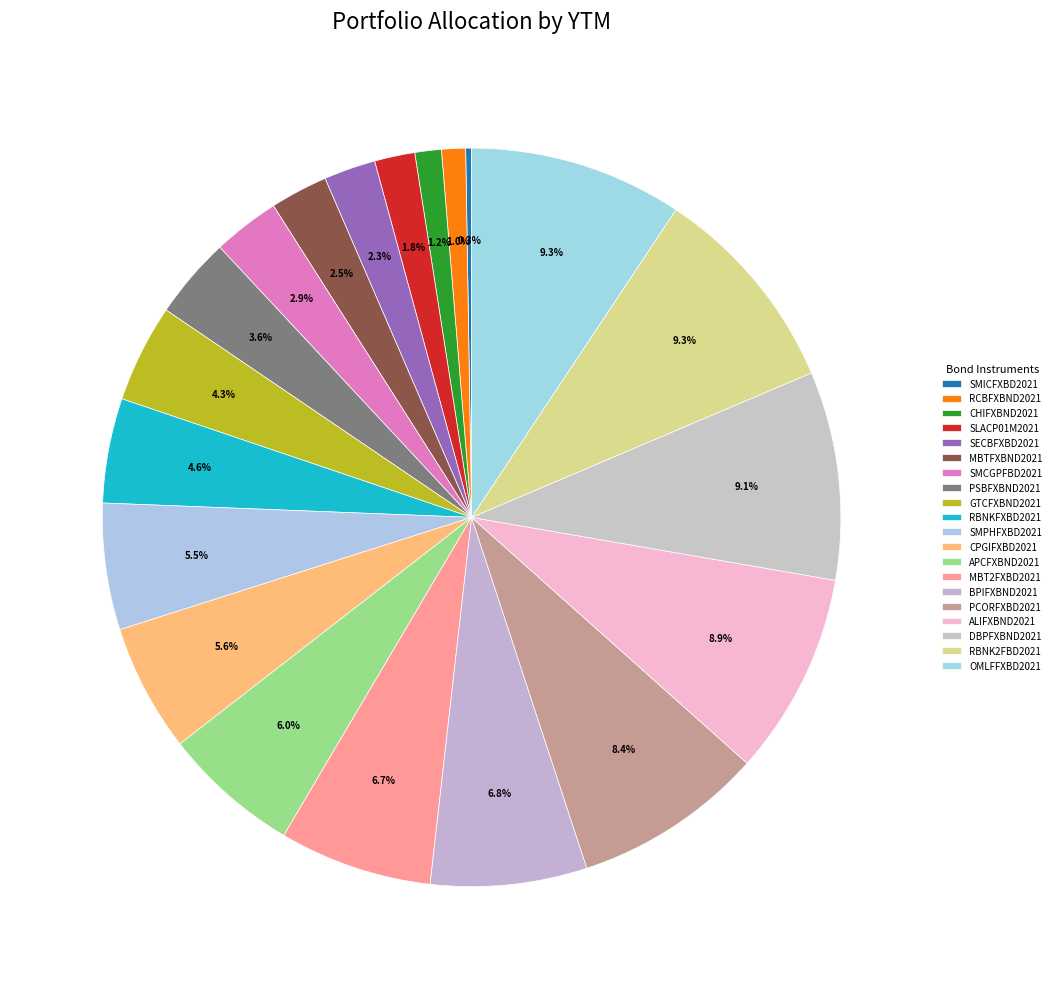

Do APCFXBND2021 and OMLFFXBD2021 together represent more than half of the pie?

No